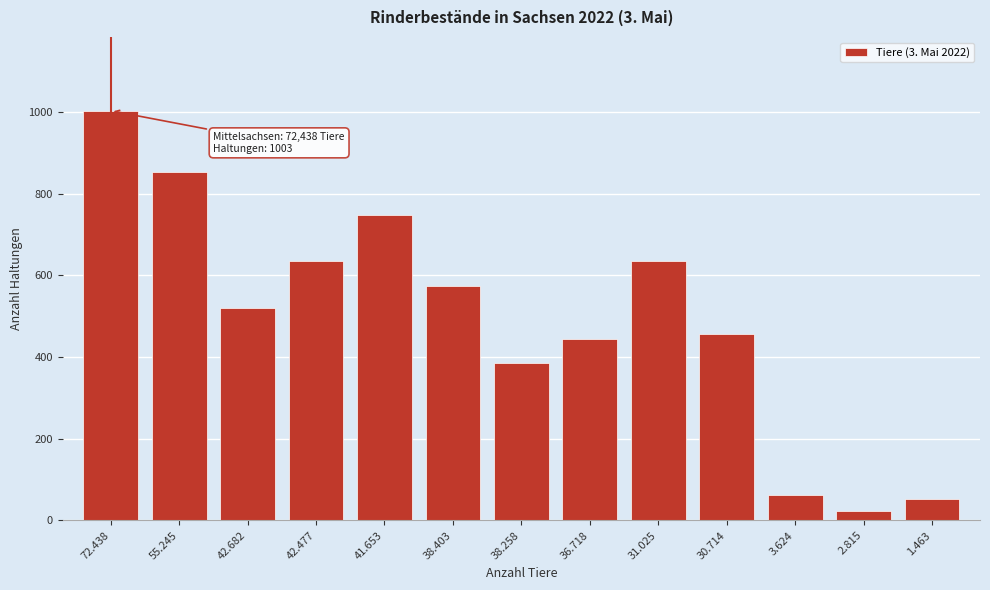

What is the difference between the maximum and second lowest values?

951